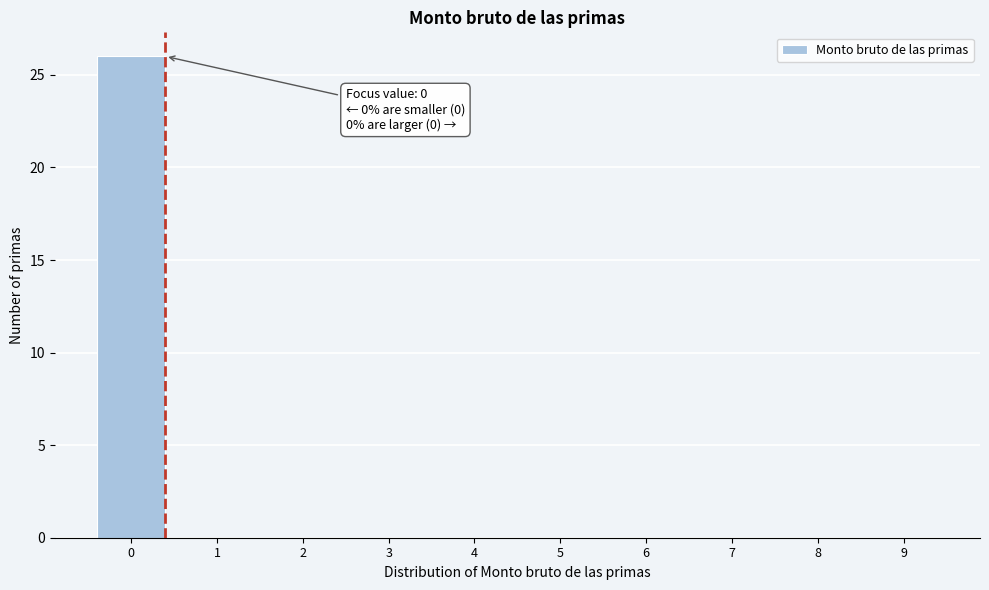

Reading left to right, list all the values displayed in this chart.

0=26	1=0	2=0	3=0	4=0	5=0	6=0	7=0	8=0	9=0